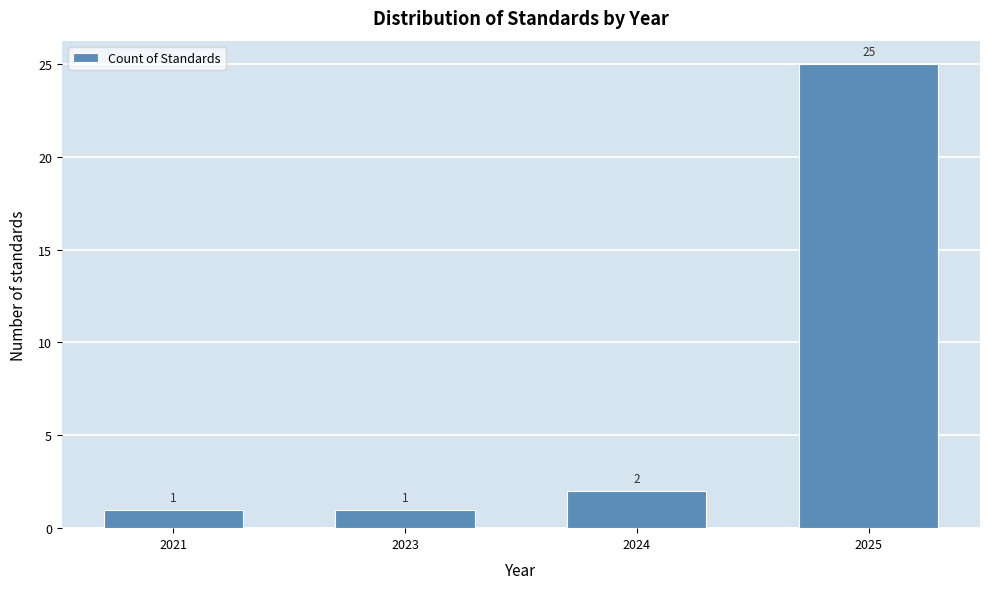

Reading left to right, extract all data points from this chart.

2021=1	2023=1	2024=2	2025=25